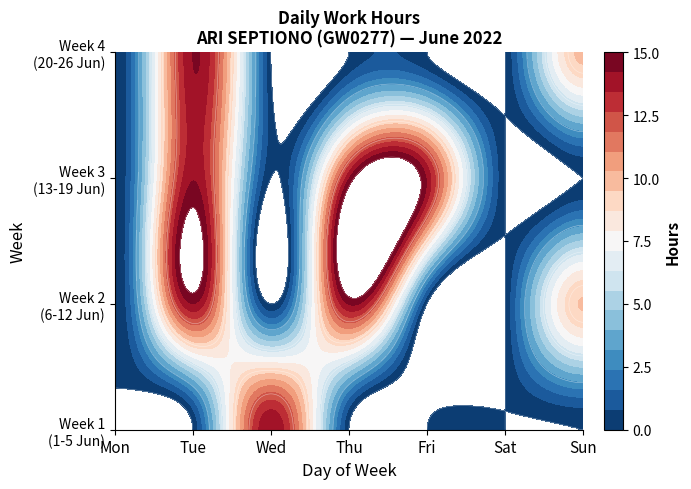

The value of 19 at 4 is -6.2. True or false?

False